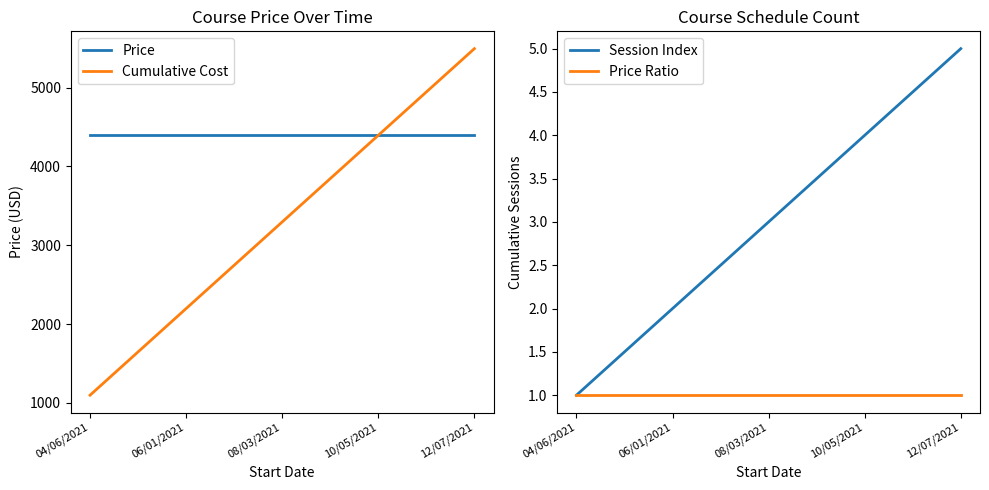

Read the Price Ratio value at 08/03/2021.

1